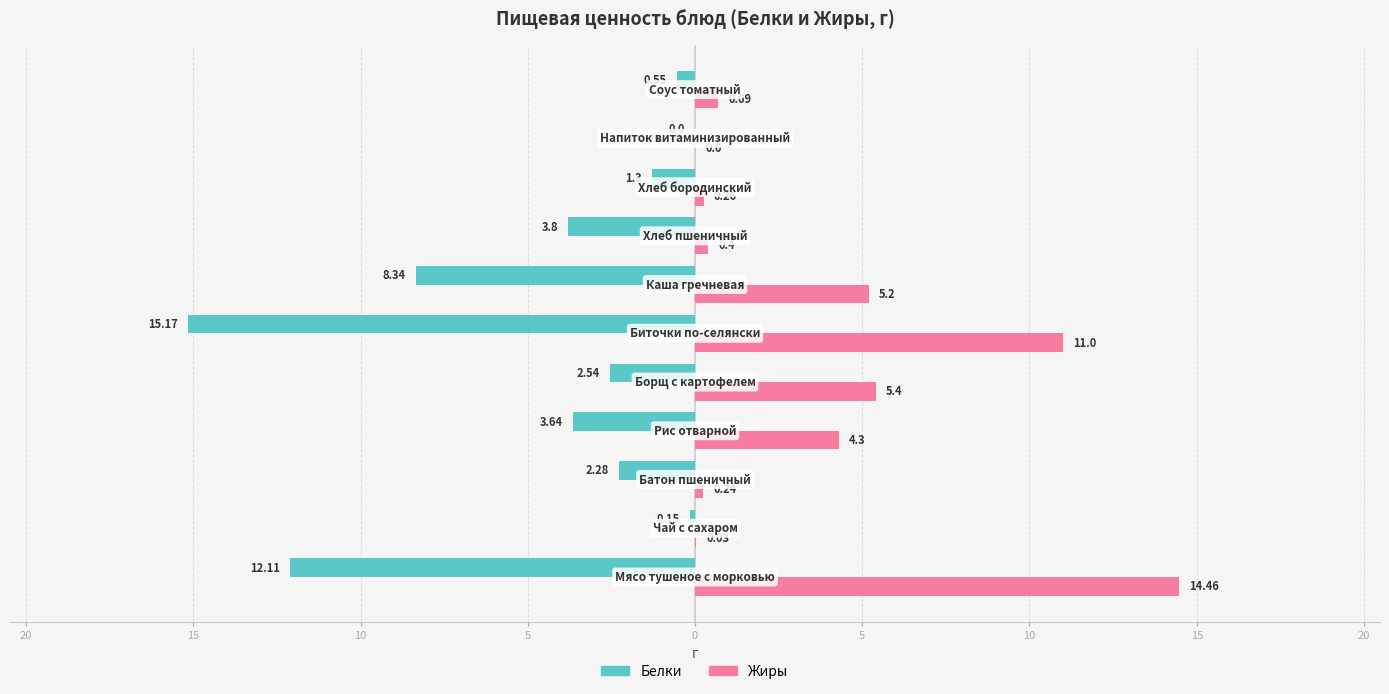

What are all the series names shown in the legend?

Белки, Жиры